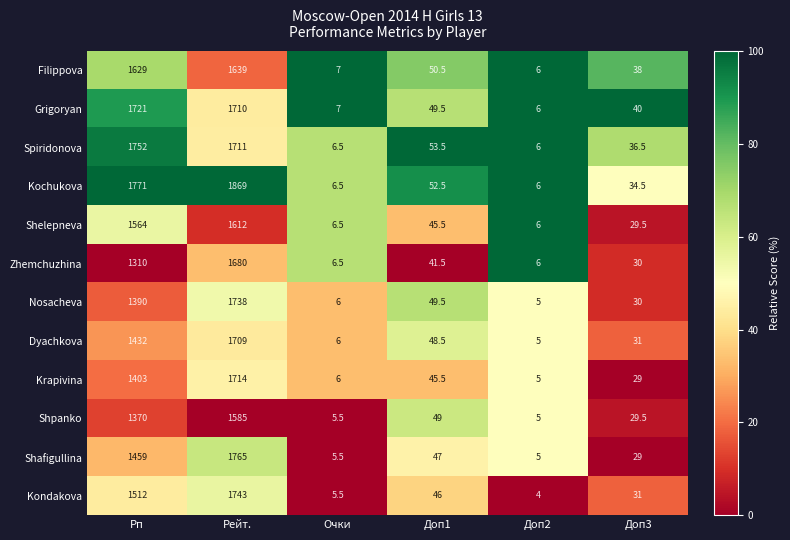

List the series in order of their peak value, lowest first.

Shpanko, Shelepneva, Filippova, Zhemchuzhina, Dyachkova, Krapivina, Grigoryan, Nosacheva, Kondakova, Spiridonova, Shafigullina, Kochukova